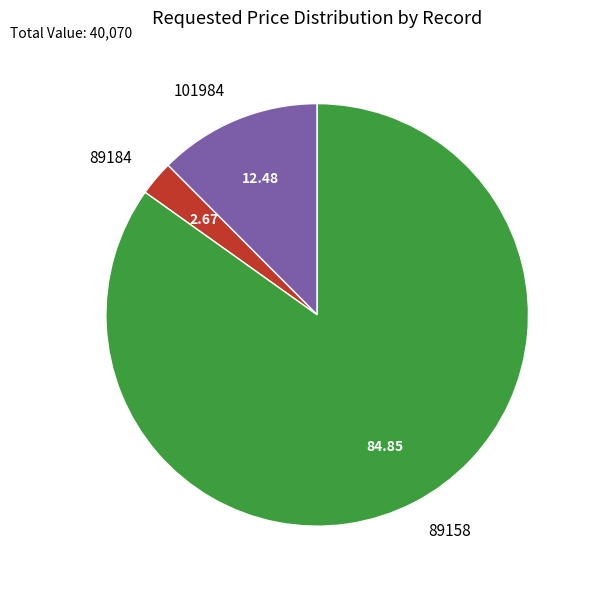

Which category has the smallest portion of the pie?

89184